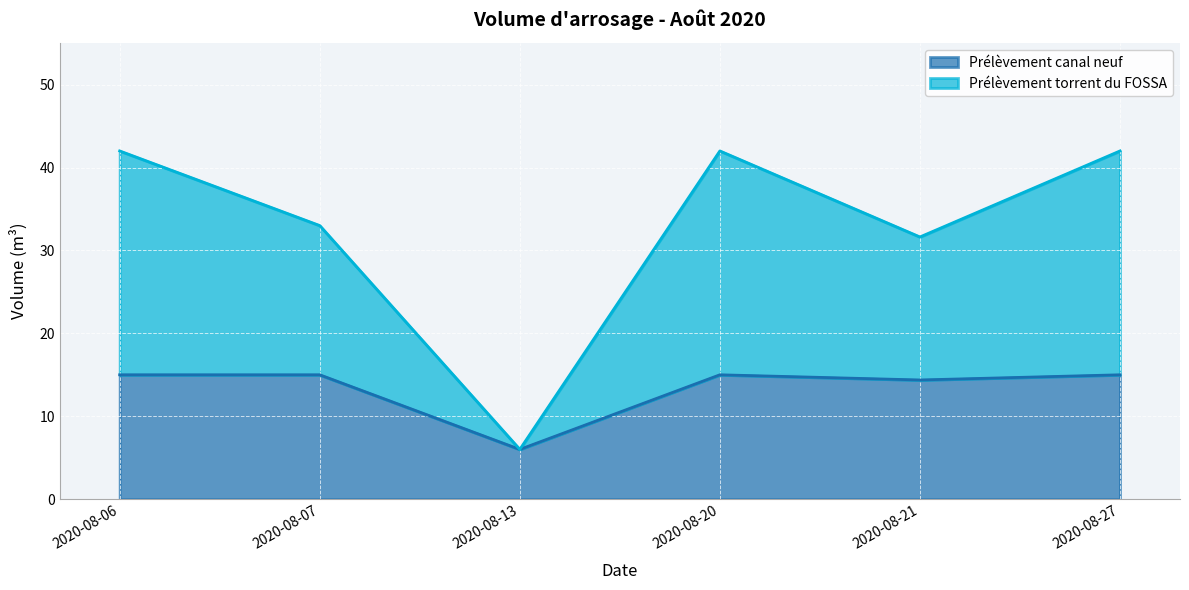

Does the chart display data point markers on the line(s)?

No